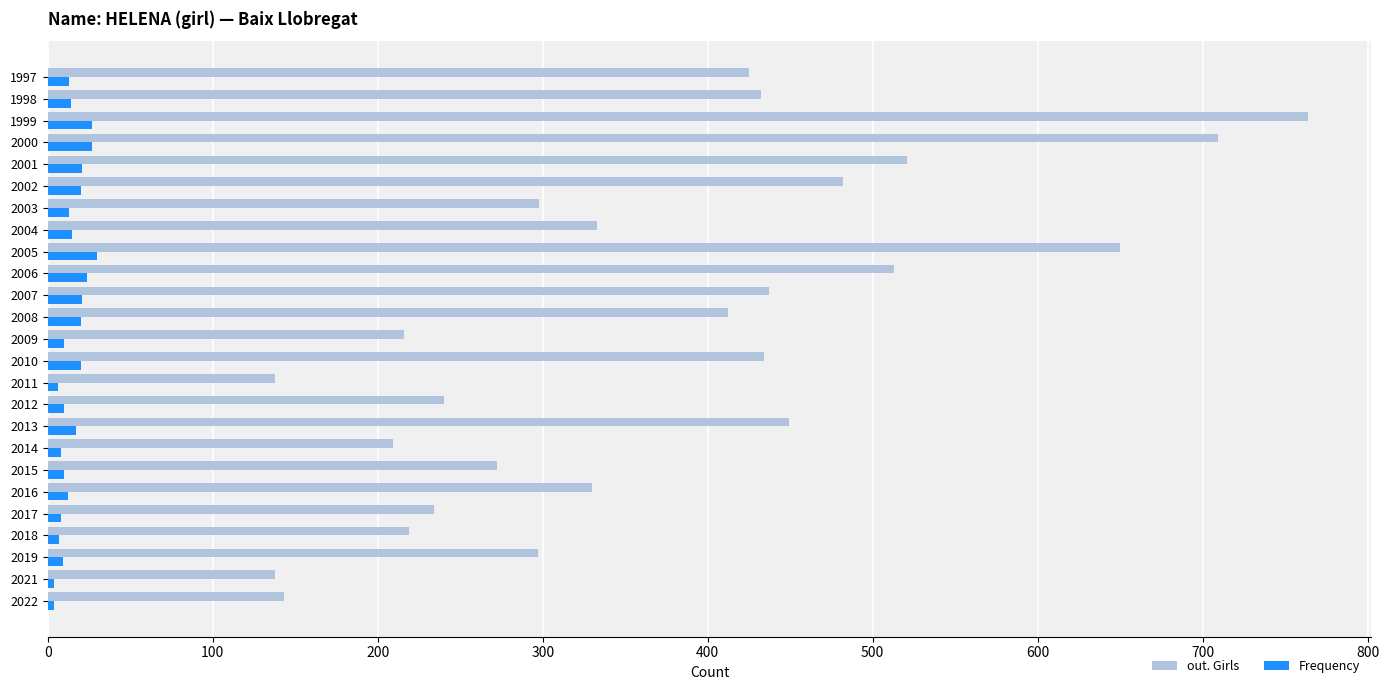

The out. Girls series shows 762 at 2006. True or false?

False